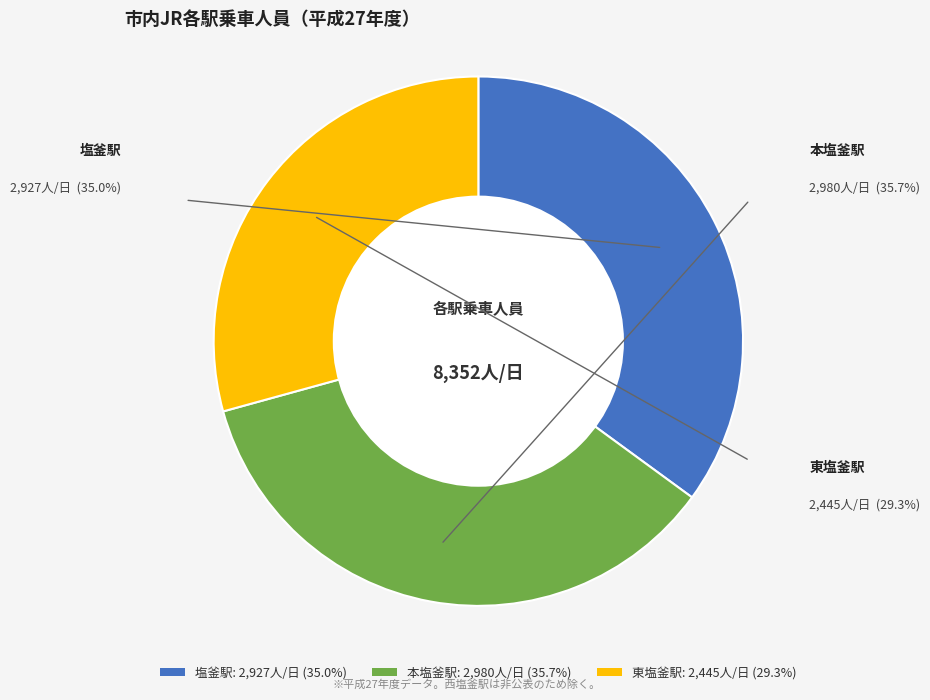

True or false: 塩釜駅 accounts for 20% of the total.

False